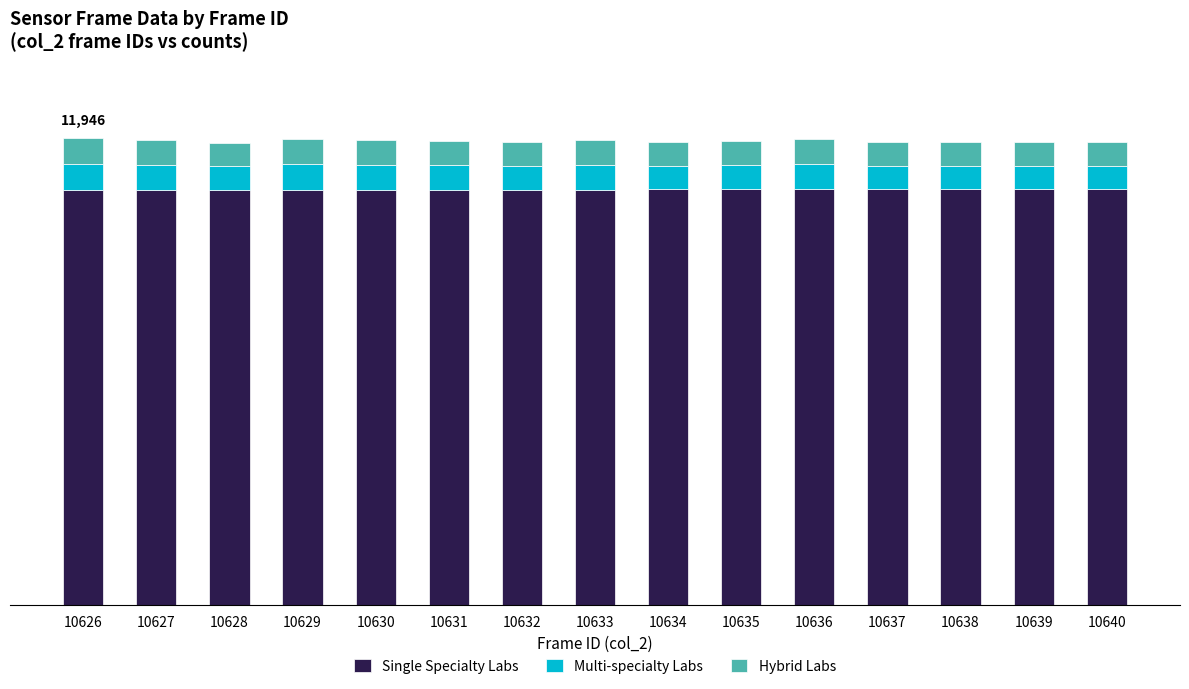

Are the bars grouped side by side (vs. stacked)?

No